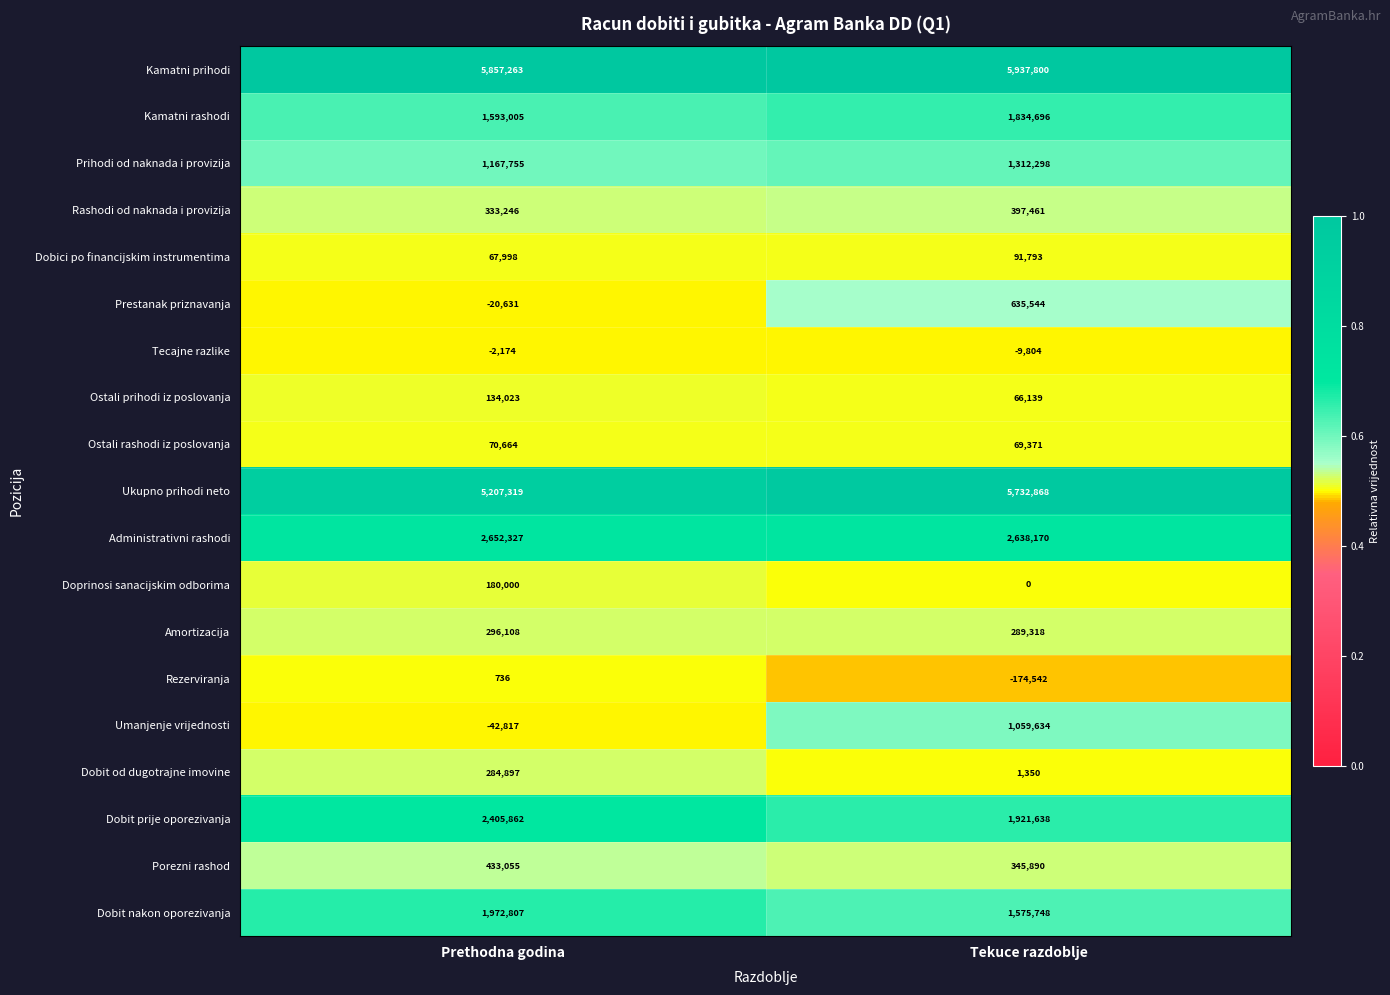

Which series has the largest total across all categories?

Kamatni prihodi